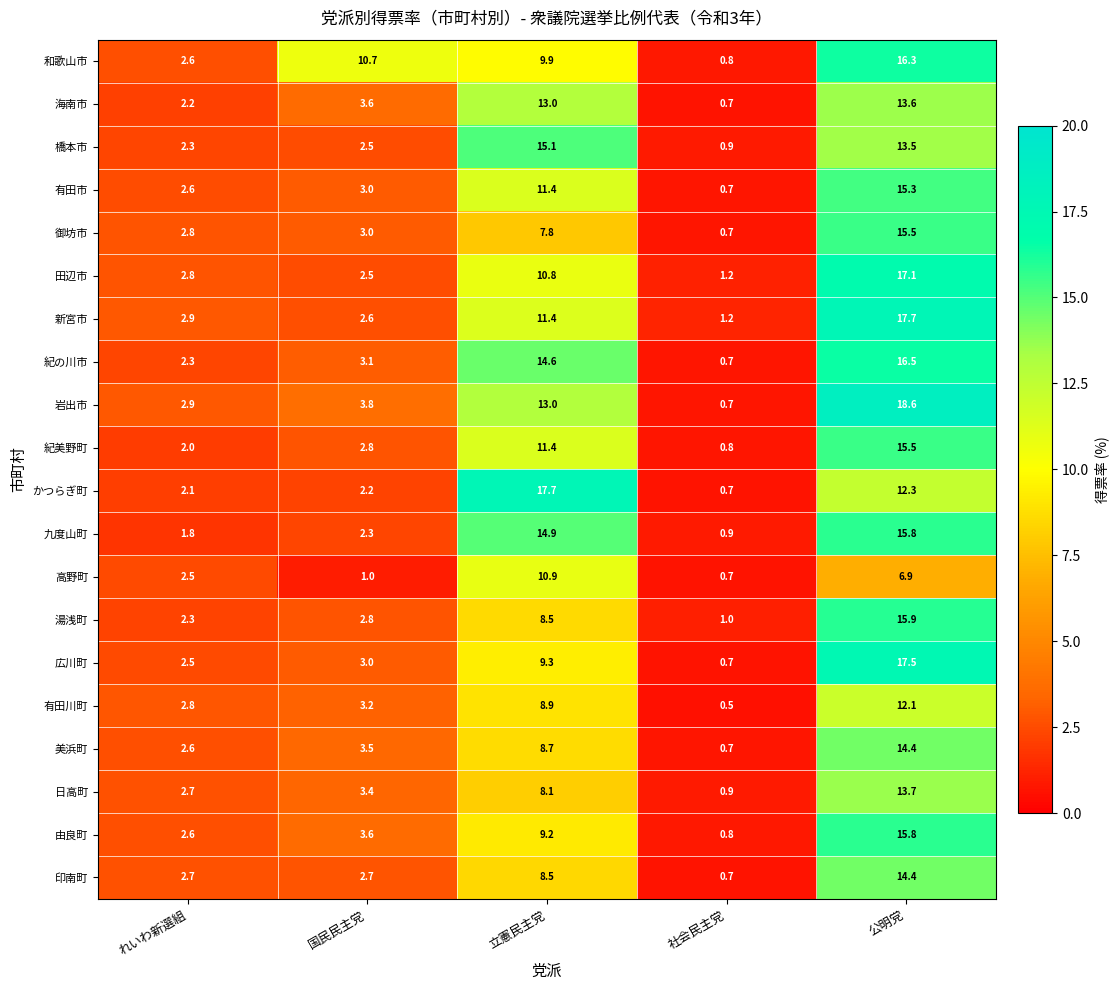

Between 国民民主党 and 公明党, which series saw the biggest shift?

新宮市